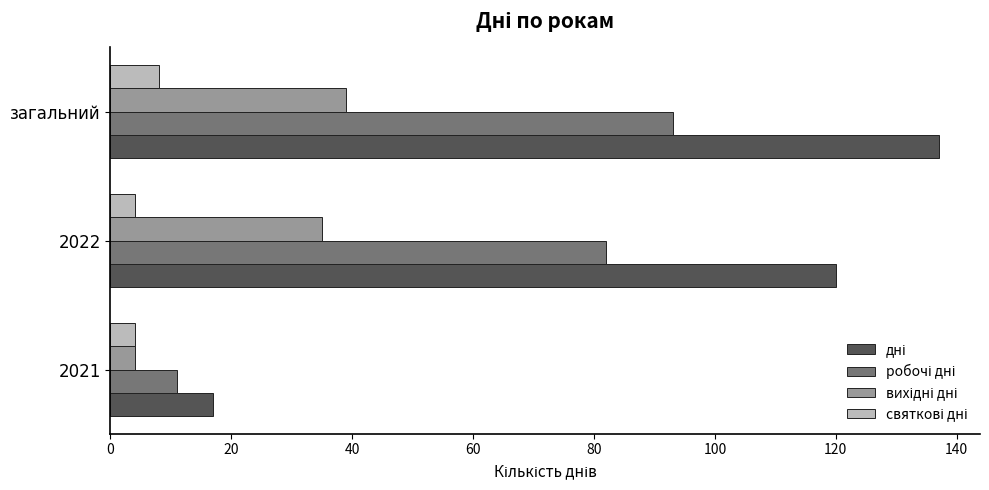

Which label corresponds to the largest value in the chart?

загальний